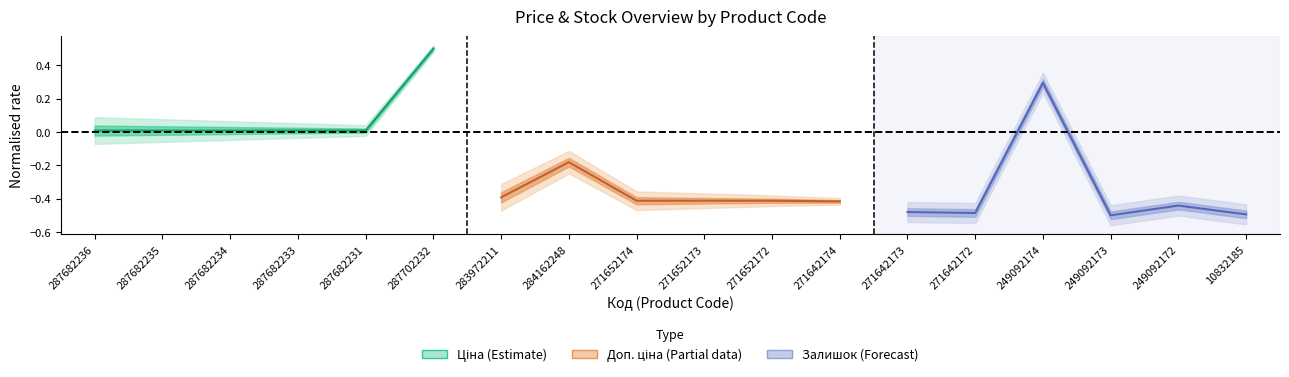

What is the difference between the maximum and second lowest values in the Залишок (Forecast) series?

0.8